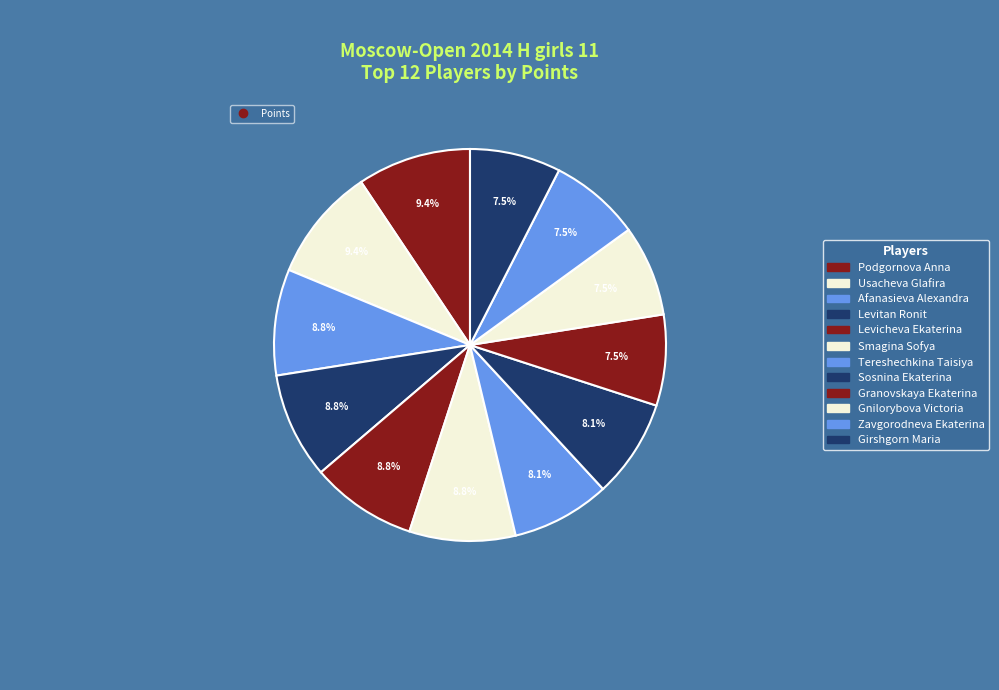

What is the smallest slice in the pie chart?

Granovskaya Ekaterina